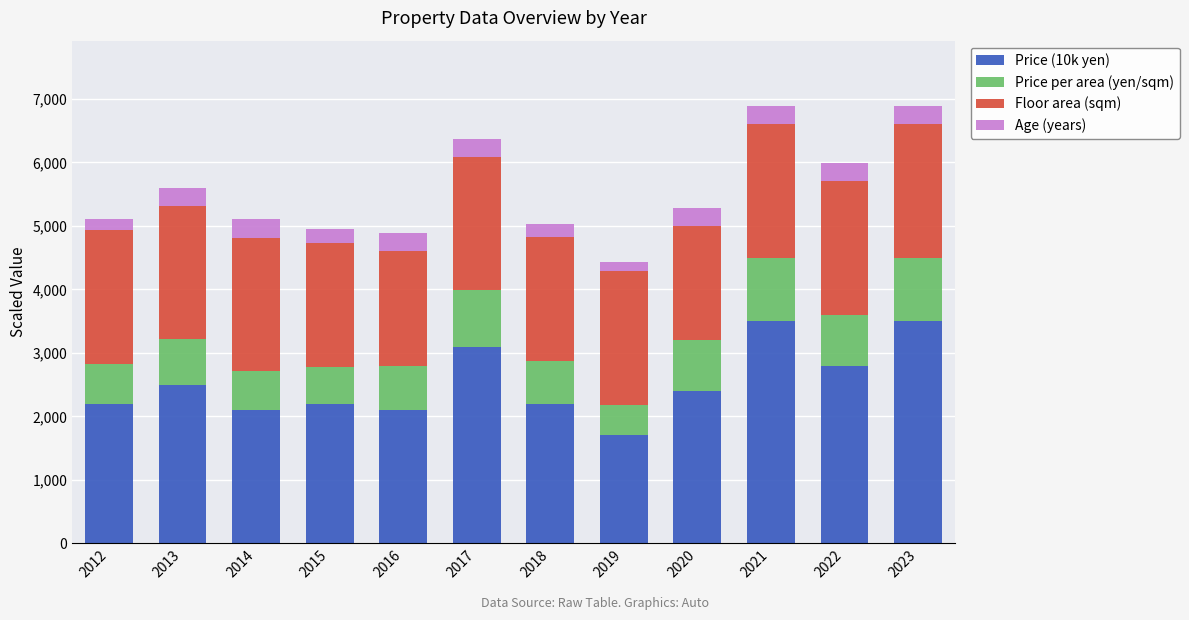

What is the maximum value for Price (10k yen)?

3500